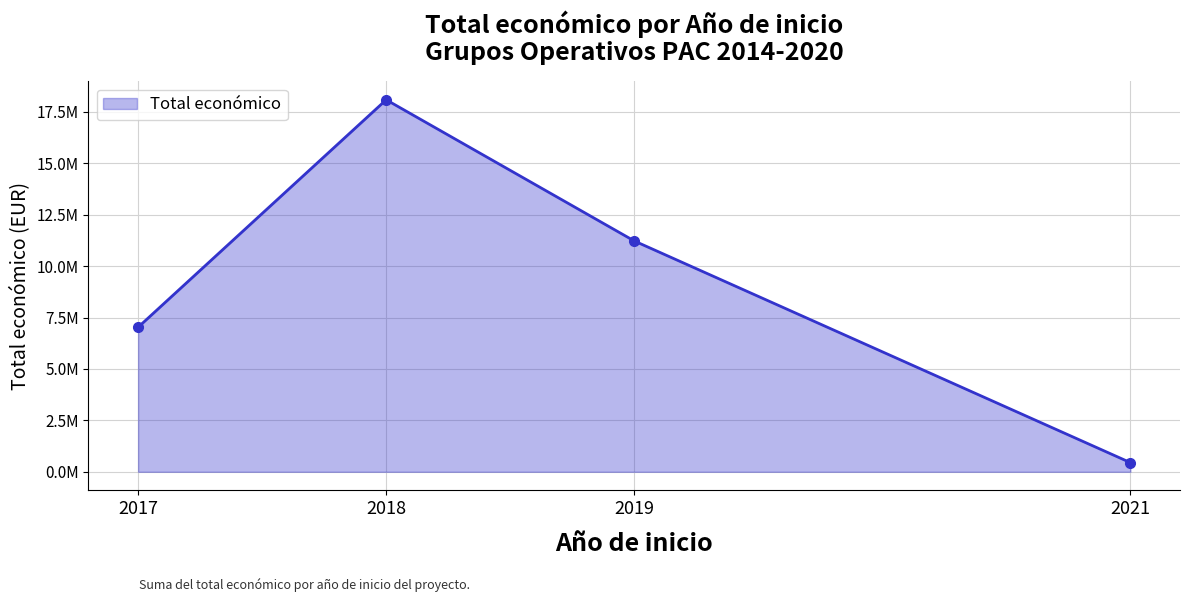

Does the chart display data point markers on the line(s)?

Yes